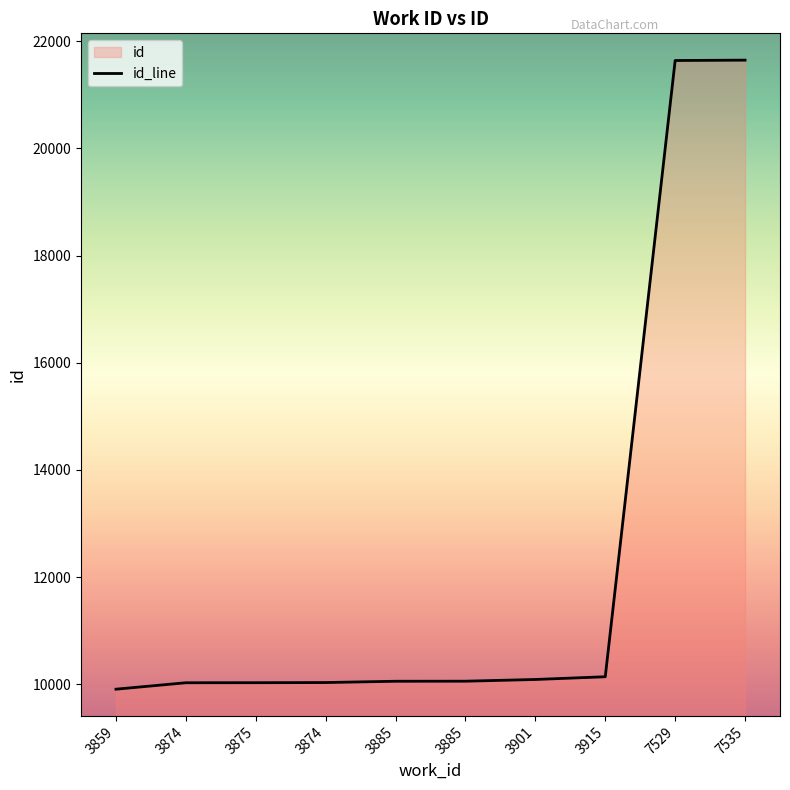

The chart shows a value of 10032 at 3875. True or false?

True